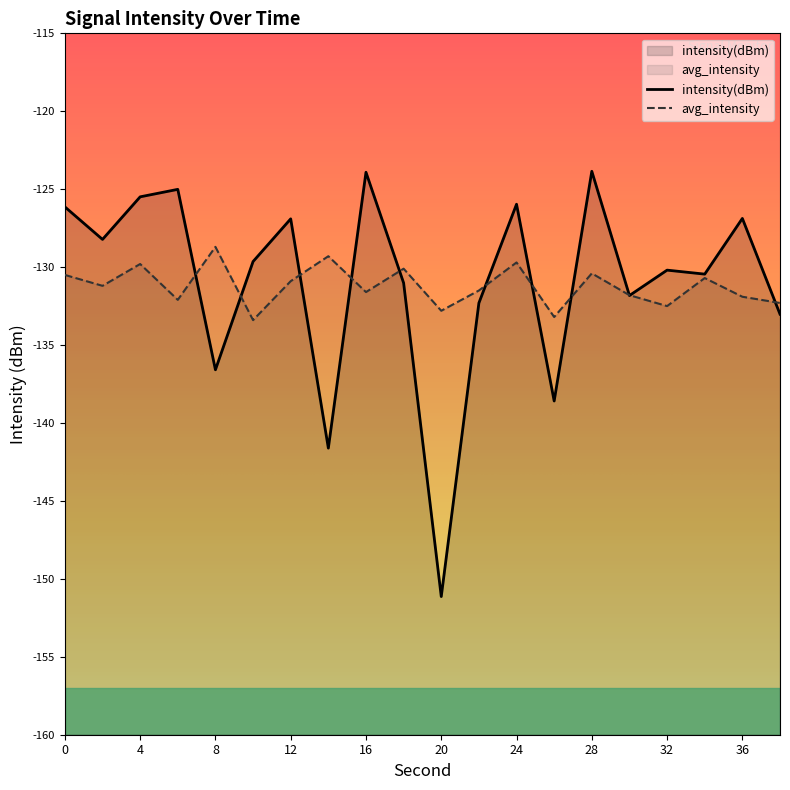

At which category is the sum across all series the highest?

28